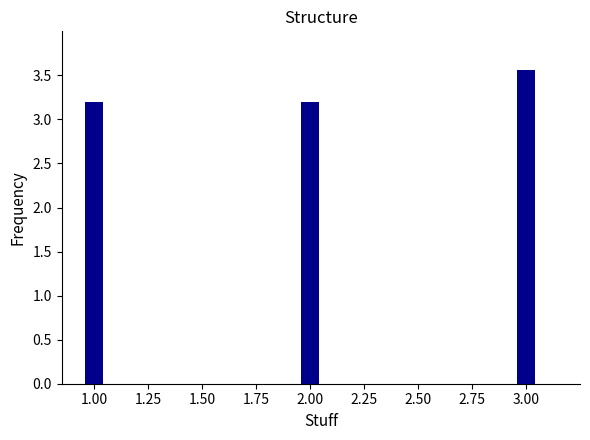

Is it true that the value at 2.00 is 2.1?

False